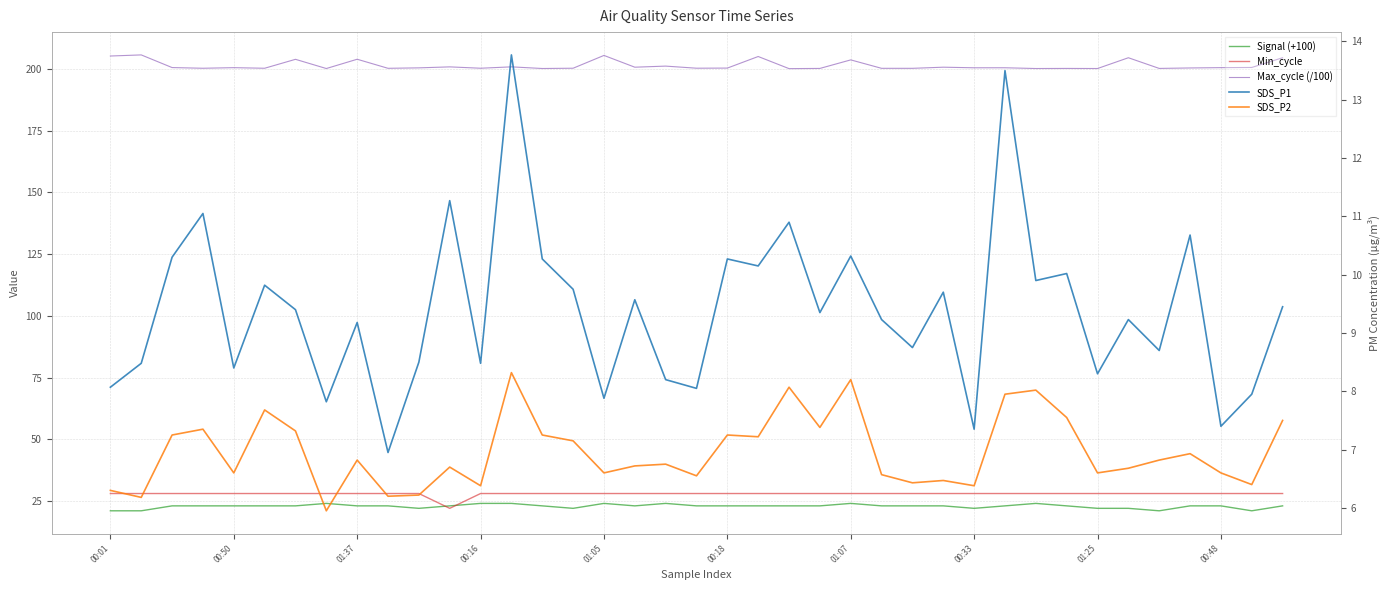

Between 26 and 31, which series saw the biggest shift?

SDS_P1